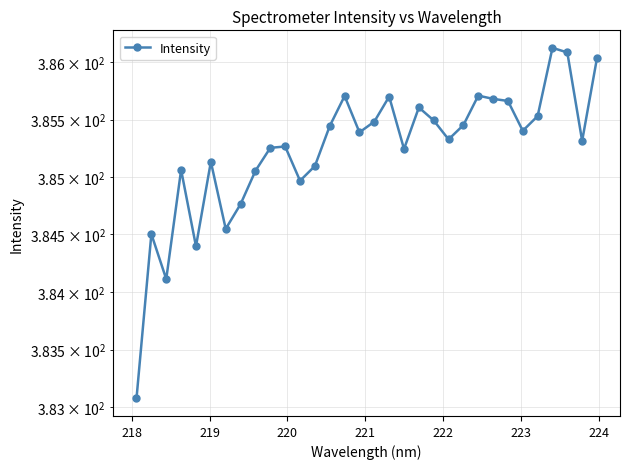

The chart shows a value of 570.2 at 18. True or false?

False